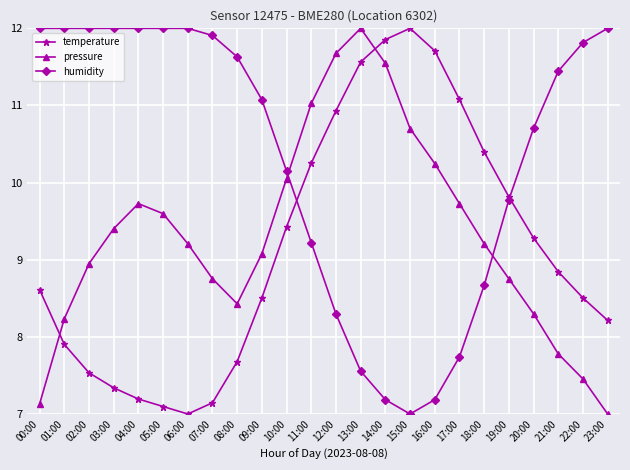

Reading right to left, what are all the values shown in this chart?

temperature: 23:00=8.2	22:00=8.5	21:00=8.8	20:00=9.3	19:00=9.8	18:00=10.4	17:00=11.1	16:00=11.7	15:00=12.0	14:00=11.9	13:00=11.6	12:00=10.9	11:00=10.3	10:00=9.4	09:00=8.5	08:00=7.7	07:00=7.1	06:00=7.0	05:00=7.1	04:00=7.2	03:00=7.3	02:00=7.5	01:00=7.9	00:00=8.6
pressure: 23:00=7.0	22:00=7.5	21:00=7.8	20:00=8.3	19:00=8.8	18:00=9.2	17:00=9.7	16:00=10.2	15:00=10.7	14:00=11.5	13:00=12.0	12:00=11.7	11:00=11.0	10:00=10.1	09:00=9.1	08:00=8.4	07:00=8.8	06:00=9.2	05:00=9.6	04:00=9.7	03:00=9.4	02:00=8.9	01:00=8.2	00:00=7.1
humidity: 23:00=12.0	22:00=11.8	21:00=11.4	20:00=10.7	19:00=9.8	18:00=8.7	17:00=7.7	16:00=7.2	15:00=7.0	14:00=7.2	13:00=7.6	12:00=8.3	11:00=9.2	10:00=10.1	09:00=11.1	08:00=11.6	07:00=11.9	06:00=12.0	05:00=12.0	04:00=12.0	03:00=12.0	02:00=12.0	01:00=12.0	00:00=12.0